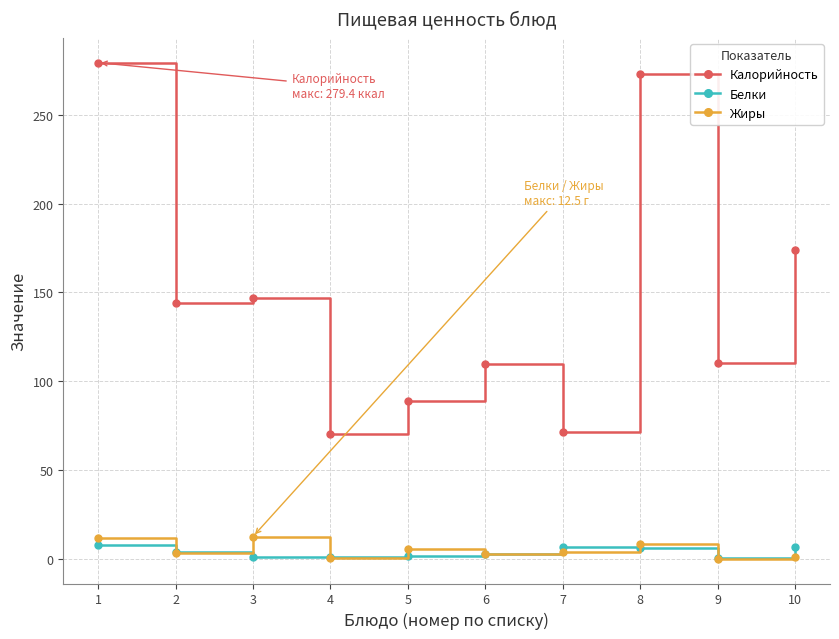

True or false: Калорийность and Жиры cross at least once.

False